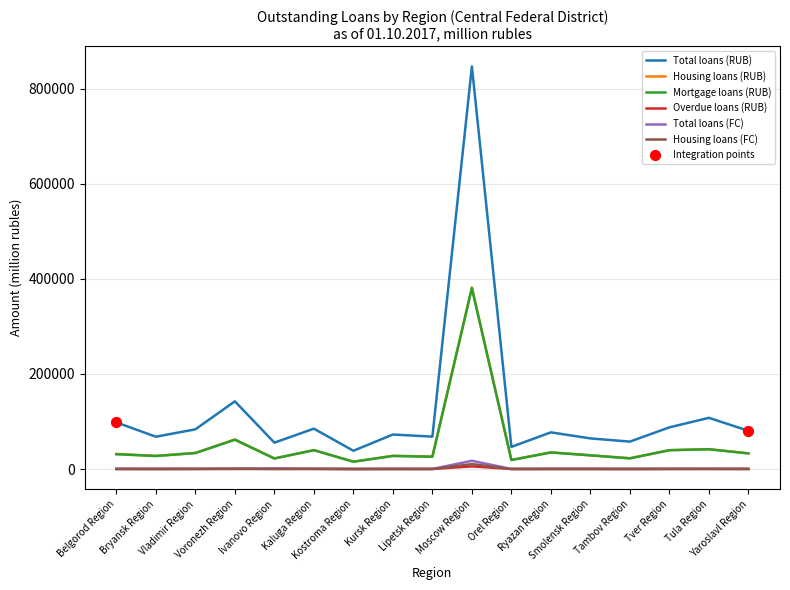

Which series has the largest range (max minus min)?

Total loans (RUB)